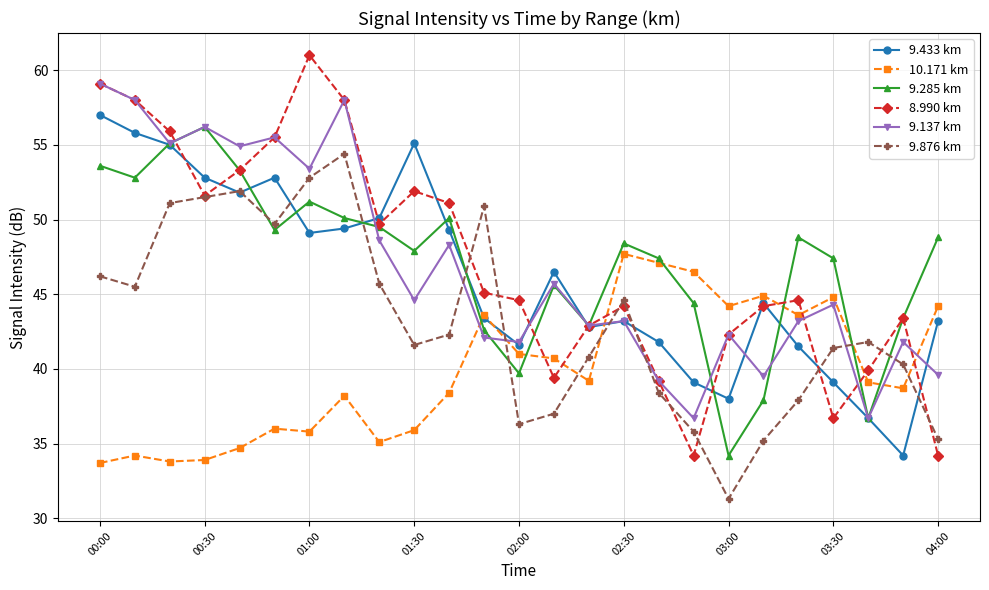

How many intersections are there between 9.285 km and 9.876 km?

6